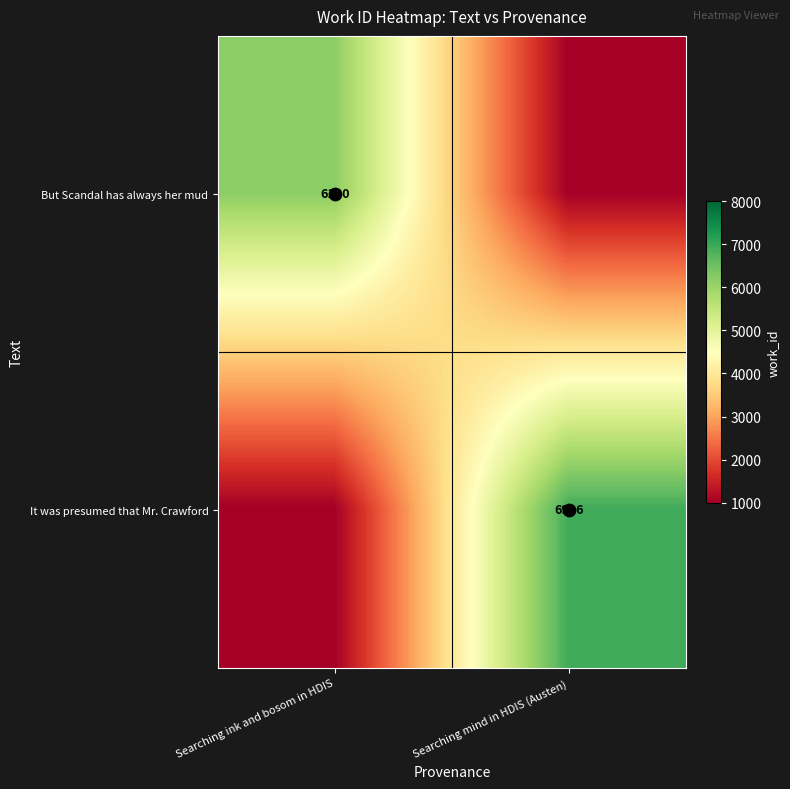

Which has a higher value, Searching ink and bosom in HDIS or Searching mind in HDIS (Austen)?

Searching ink and bosom in HDIS